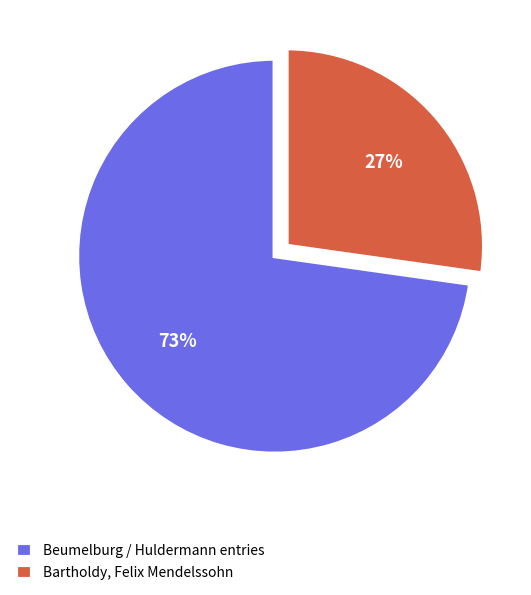

How many slices are in this pie chart?

2